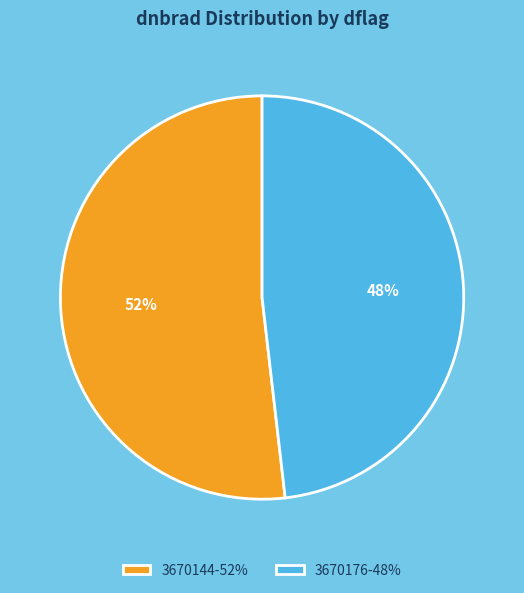

Rank the categories by value from lowest to highest.

3670176-48%, 3670144-52%